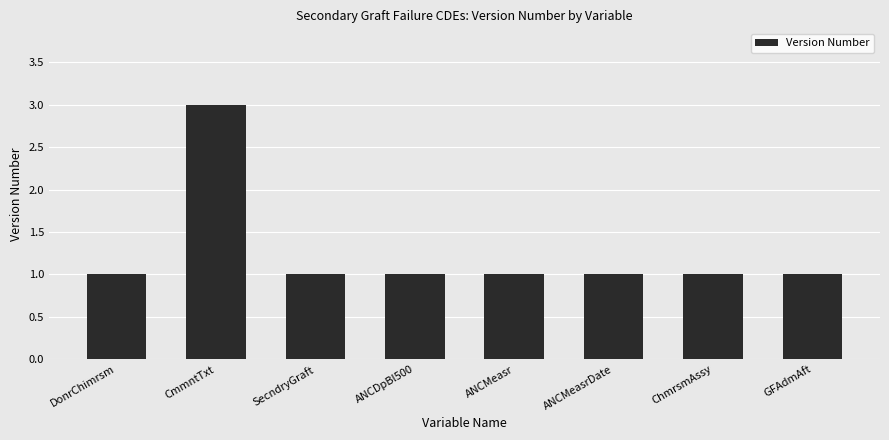

Which category has the highest value across all series?

CmmntTxt